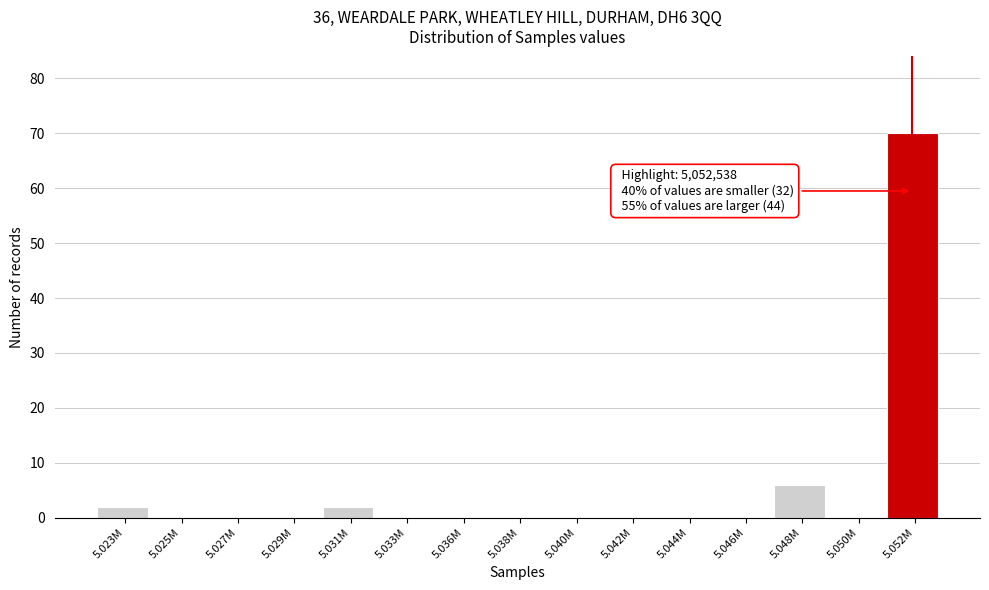

Reading left to right, extract all data points from this chart.

5.023M=2	5.025M=0	5.027M=0	5.029M=0	5.031M=2	5.033M=0	5.036M=0	5.038M=0	5.040M=0	5.042M=0	5.044M=0	5.046M=0	5.048M=6	5.050M=0	5.052M=70